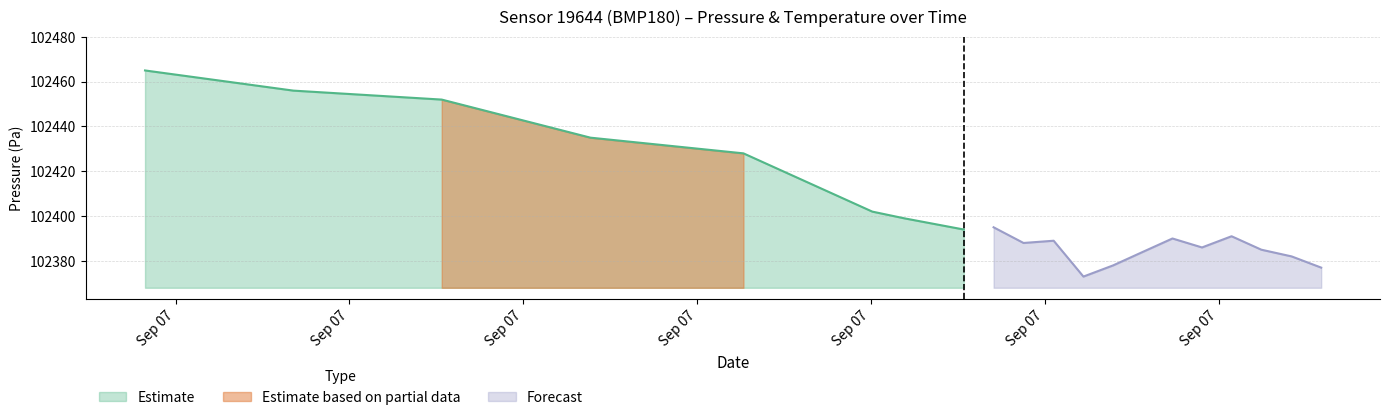

What is the lowest value of the Estimate series?

102394